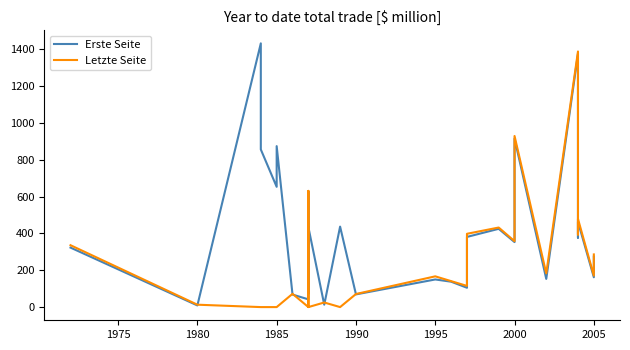

At how many categories does at least one series exceed 306?

16